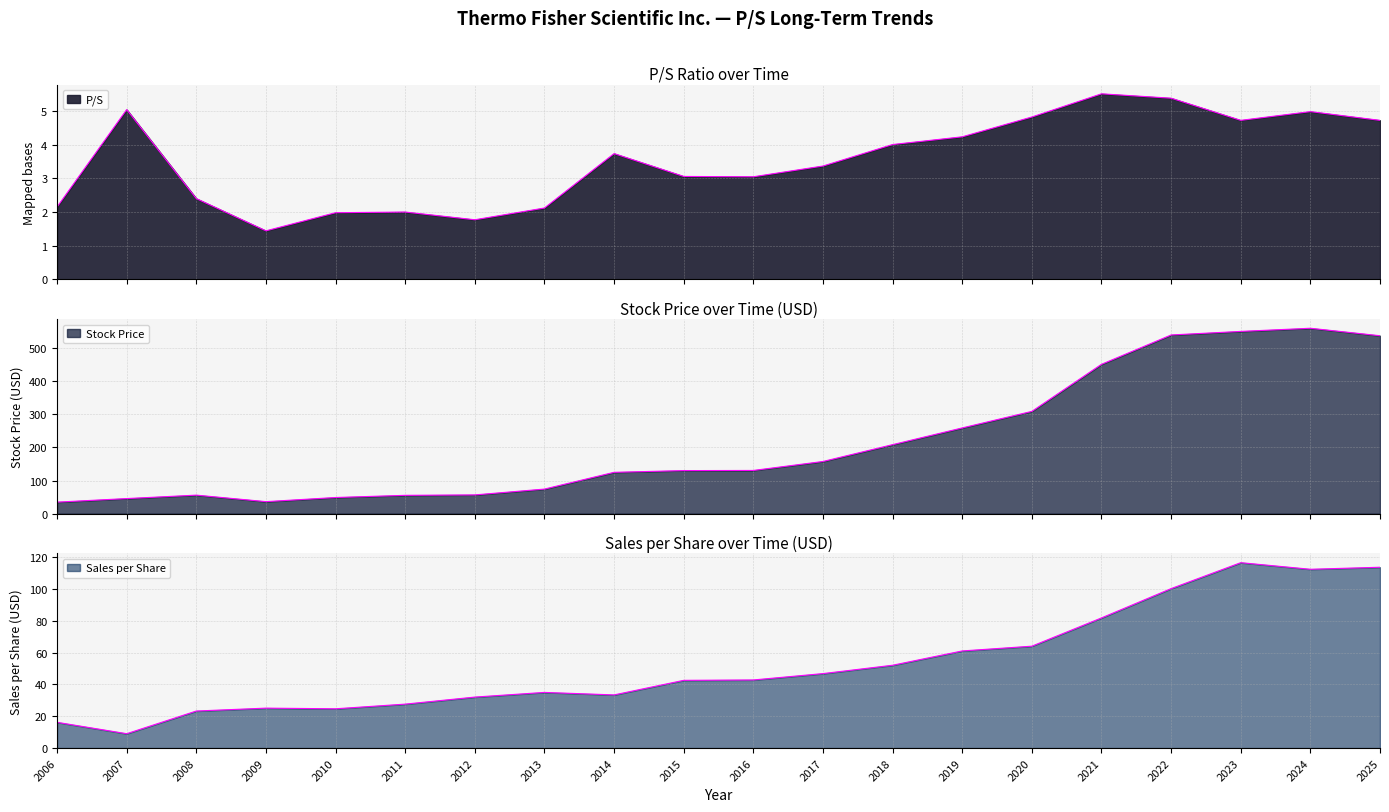

At 2006, list the series in order from smallest to largest.

P/S, Sales per Share, Stock Price